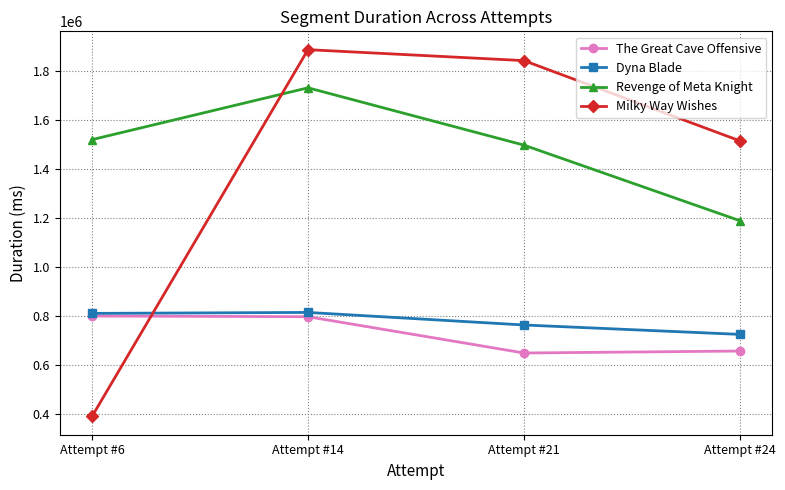

True or false: Revenge of Meta Knight has a value of 1496216 at Attempt #21.

True